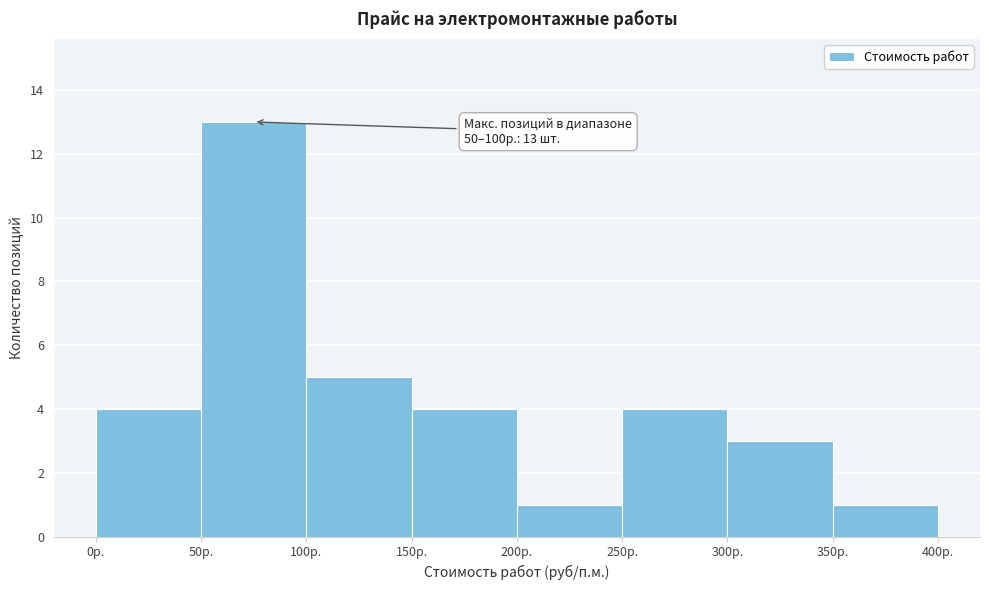

Over which range of the x-axis is the bar tallest?

50 to 100